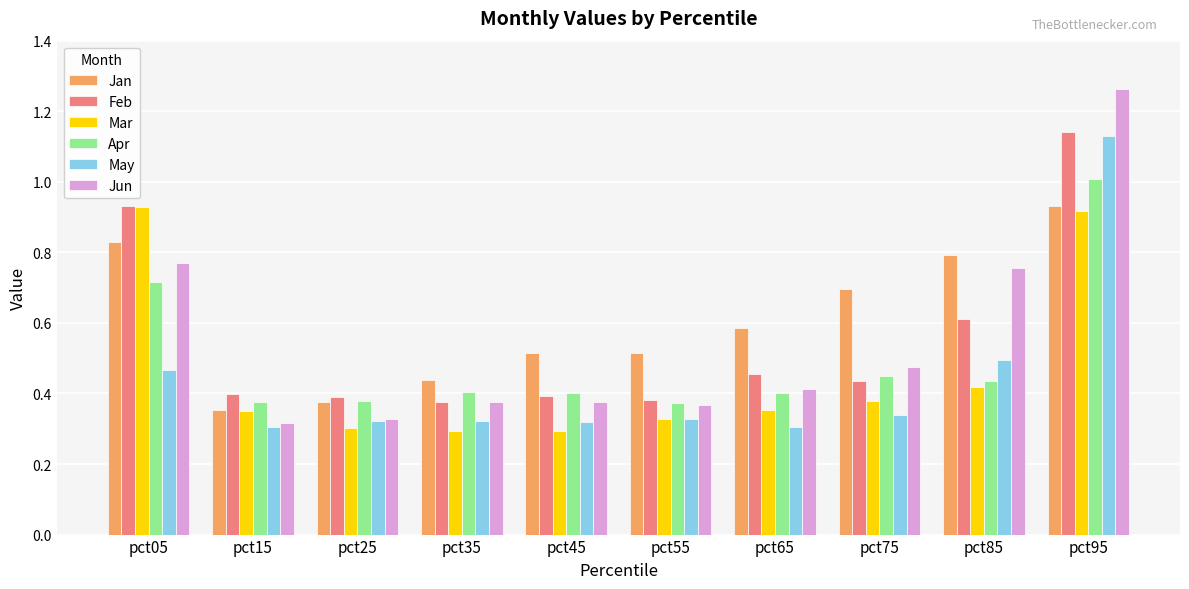

The value of Jan at pct65 is 0.6. True or false?

True